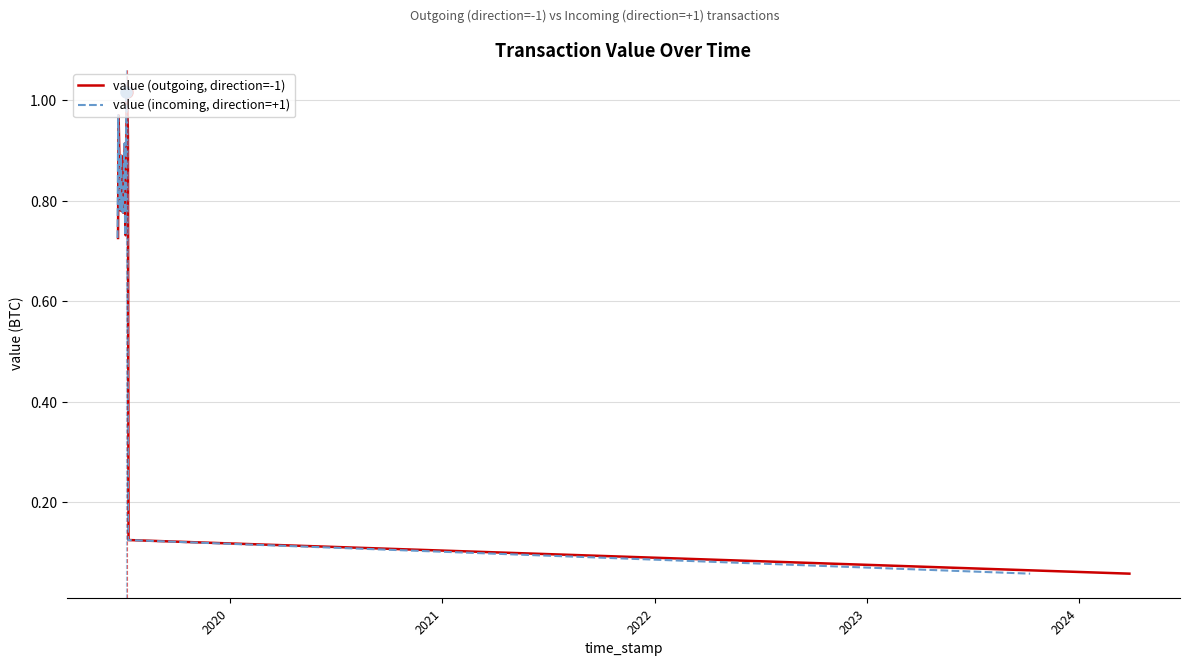

Which series has the largest total across all categories?

value (outgoing, direction=-1)